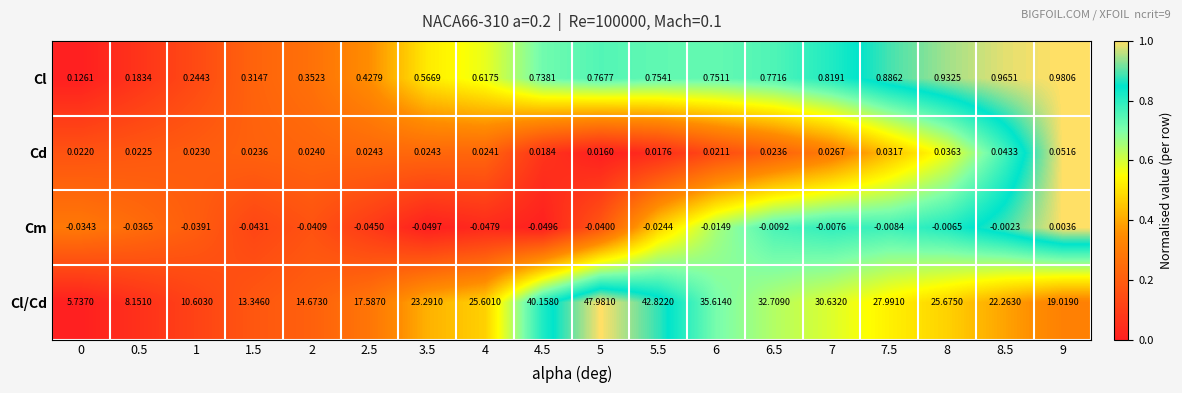

Between 0 and 8, which series saw the biggest shift?

Cl/Cd